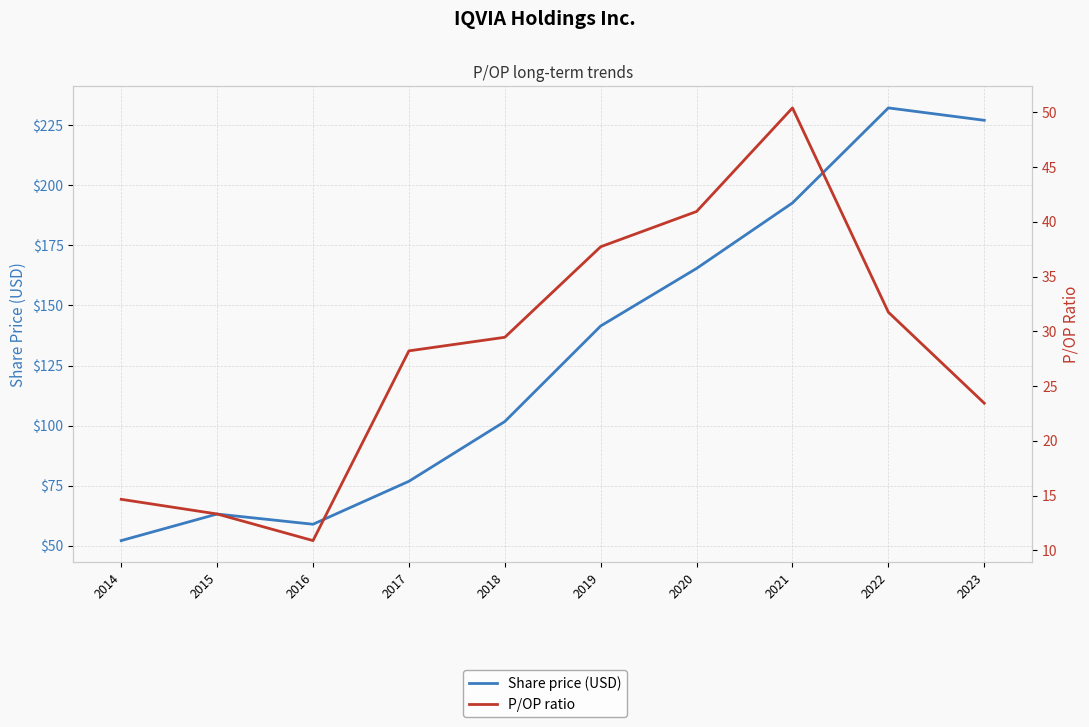

What is the minimum value shown in the chart?

10.9